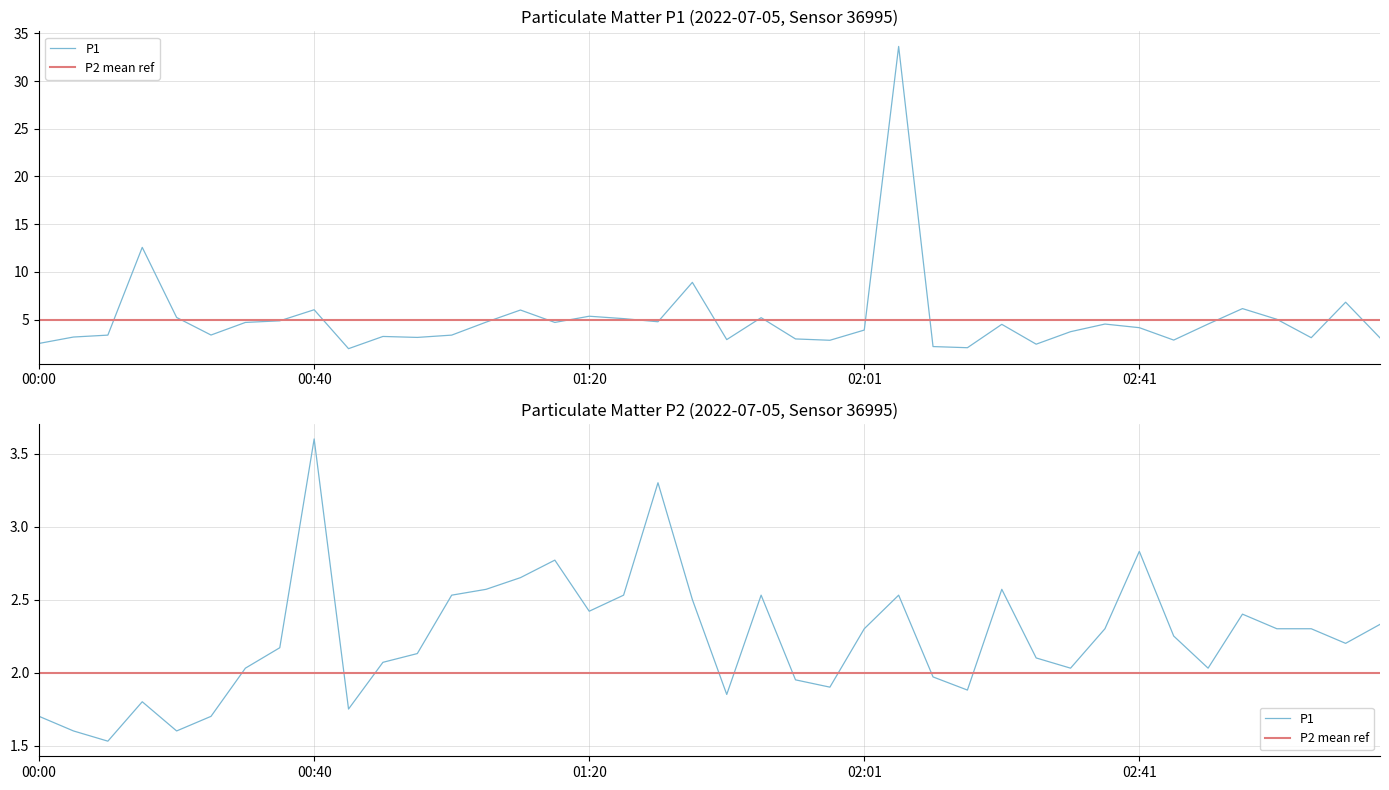

At which category is the sum across all series the highest?

25